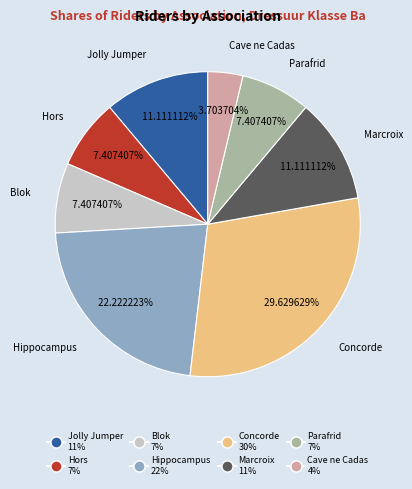

How many slices are in this pie chart?

8